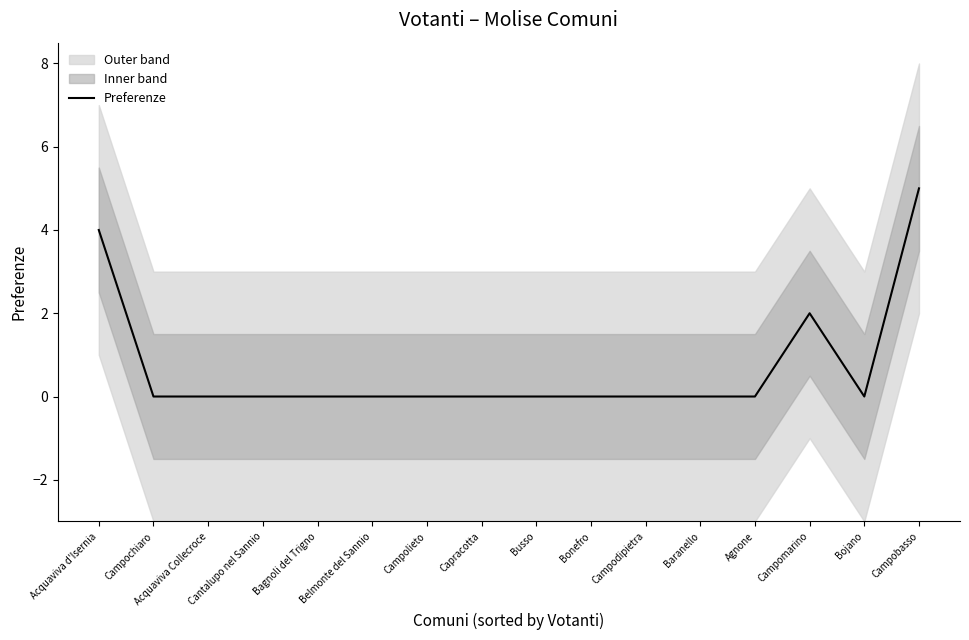

At which label is the value closest to 2?

Campomarino